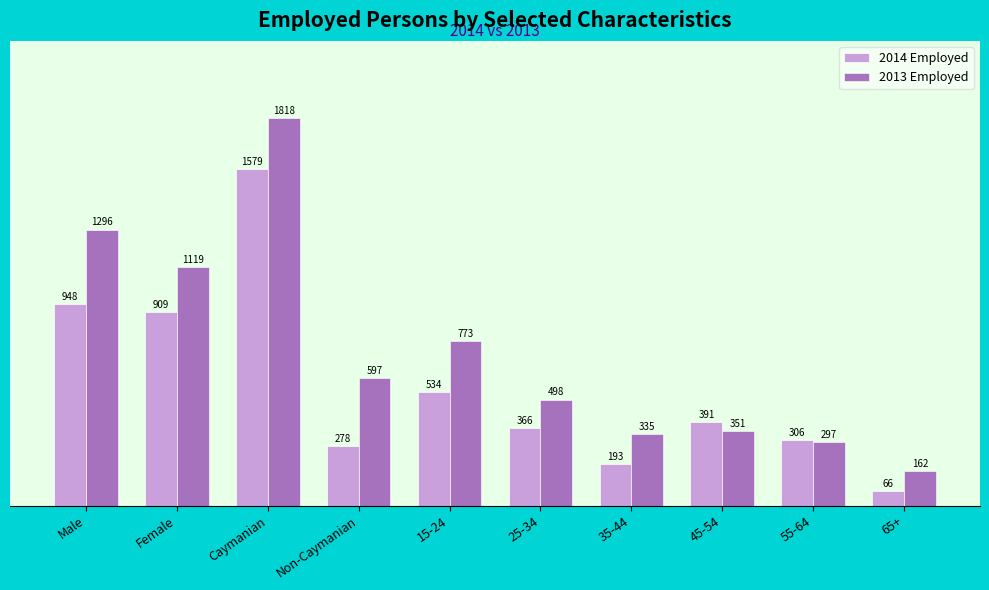

True or false: 2014 Employed has a value of 908.8 at Female.

True